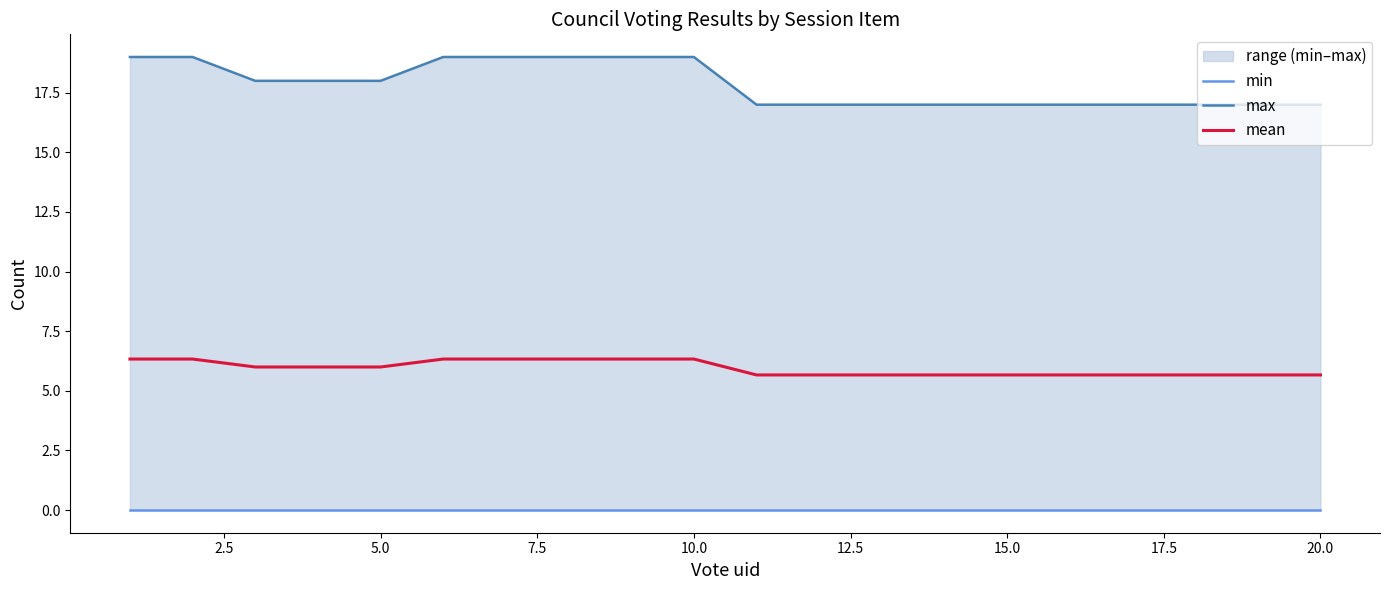

What is the maximum value shown in the chart?

19.0